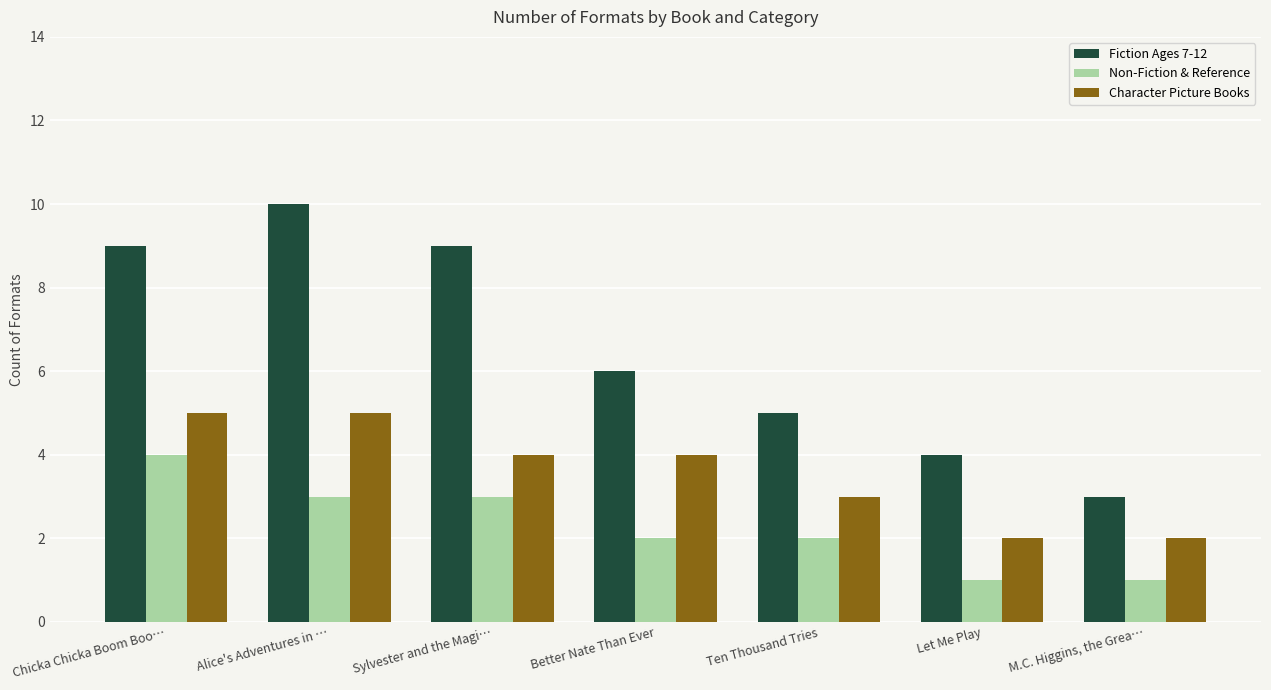

What are all the series names shown in the legend?

Fiction Ages 7-12, Non-Fiction & Reference, Character Picture Books